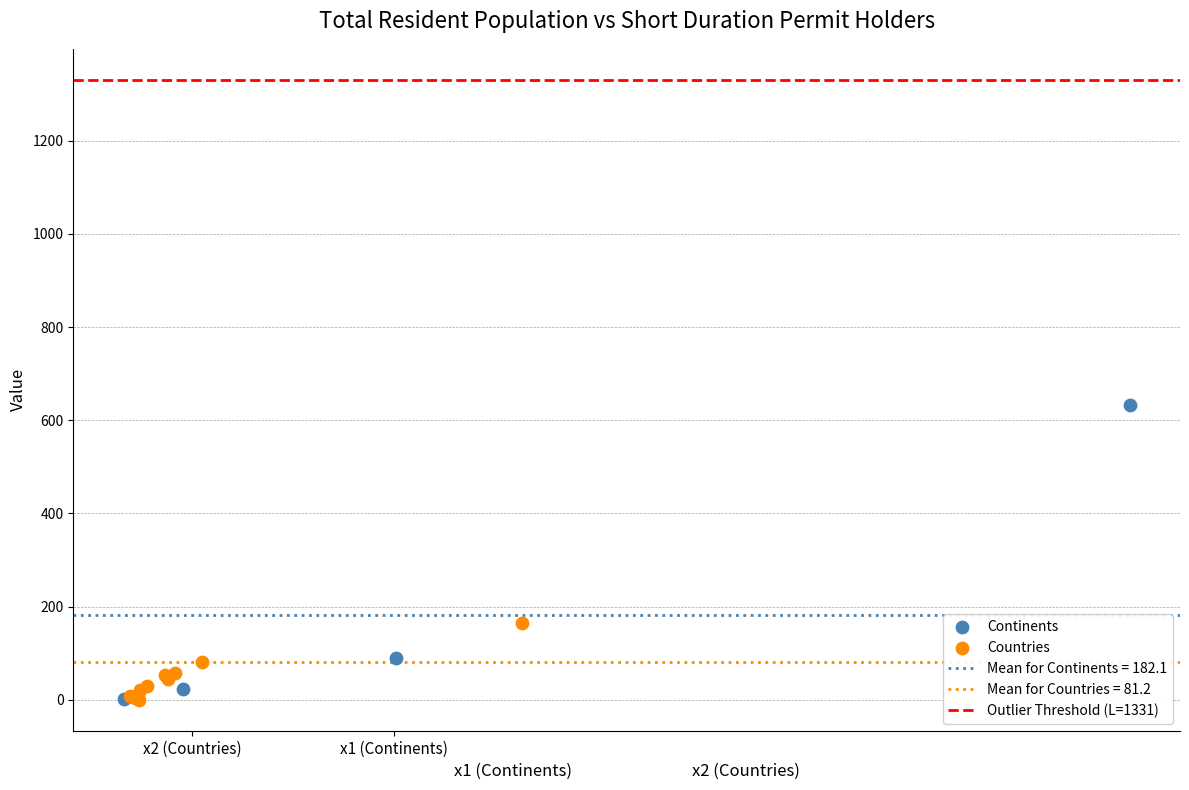

Which series has the widest spread of Y values?

Continents